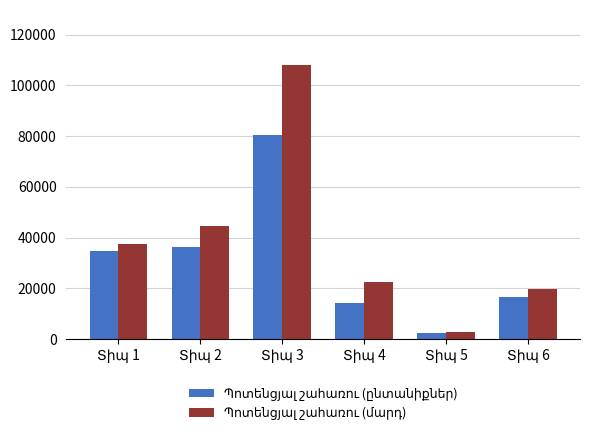

At how many categories does at least one series exceed 43507?

2